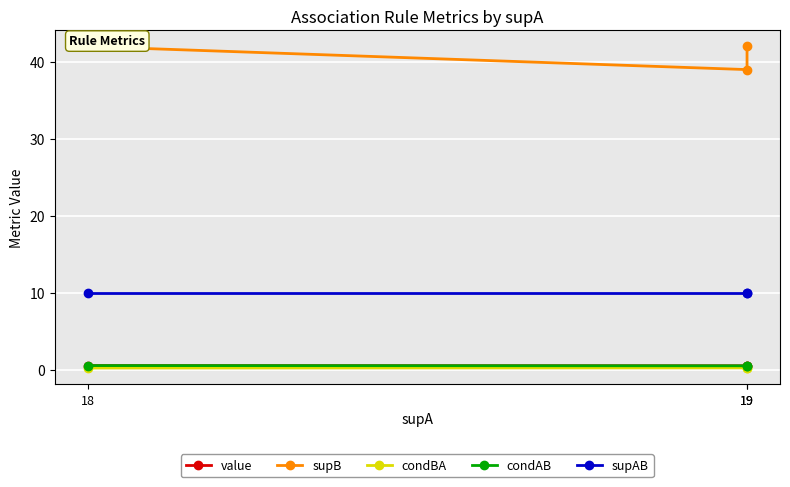

Rank the series at 19 from highest to lowest value.

supB, supAB, value, condAB, condBA